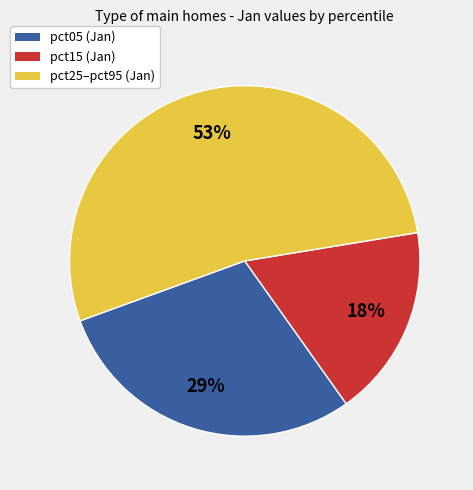

Is there any slice that represents more than half of the pie?

Yes